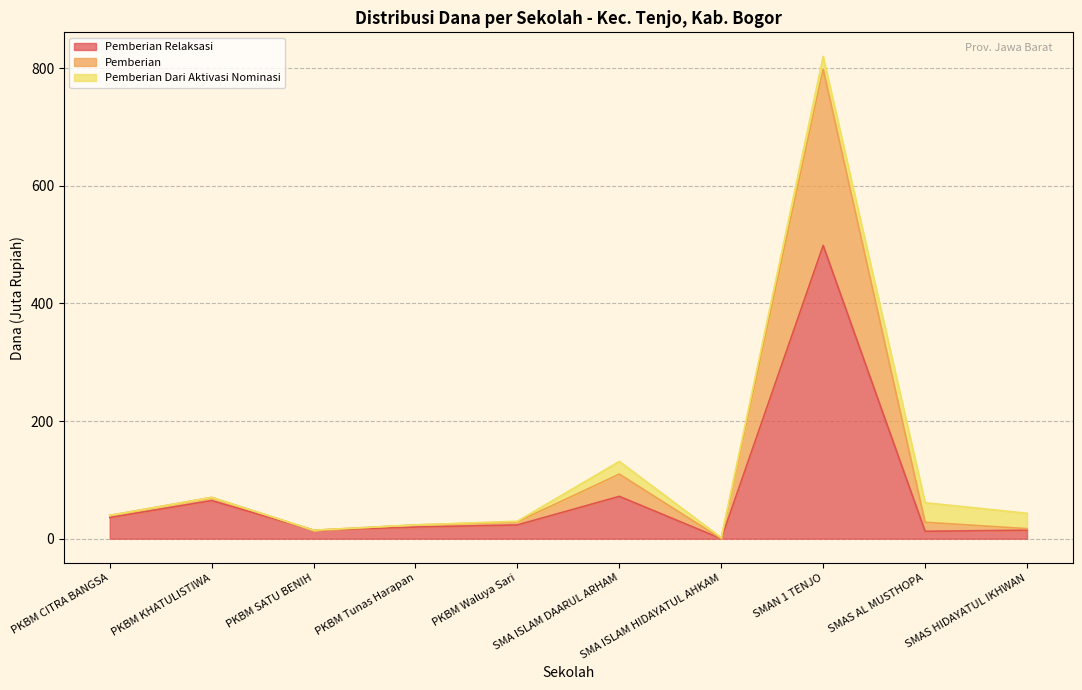

What are all the series names shown in the legend?

Pemberian Relaksasi, Pemberian, Pemberian Dari Aktivasi Nominasi